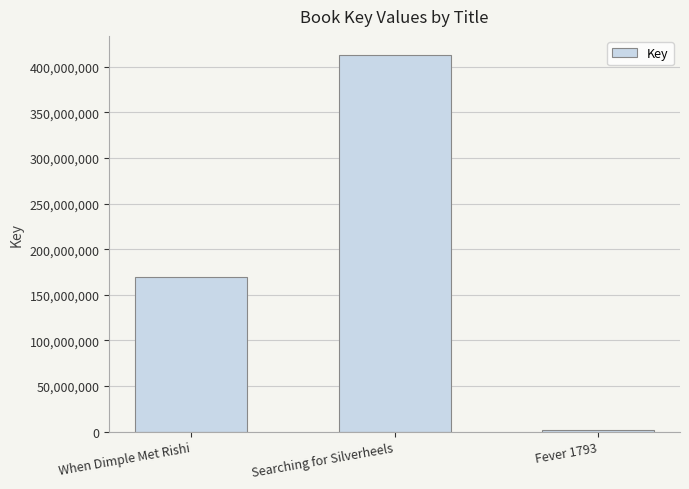

How many bars are there in total?

3